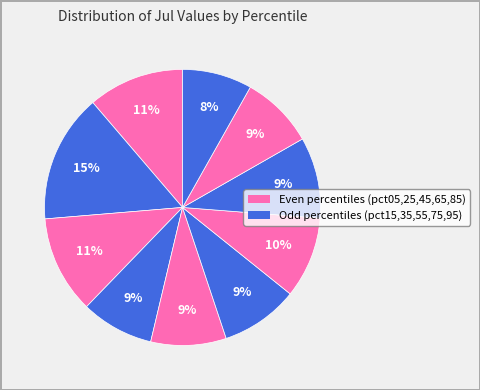

How many segments does this pie chart have?

10